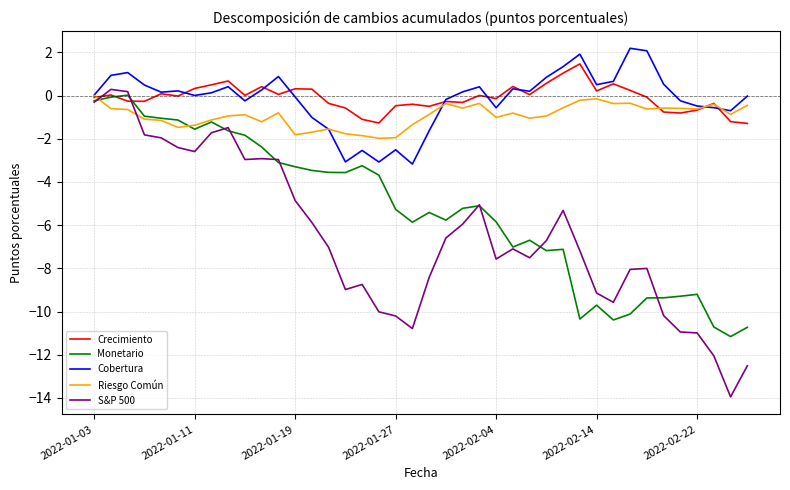

What is the maximum value for Cobertura?

2.2